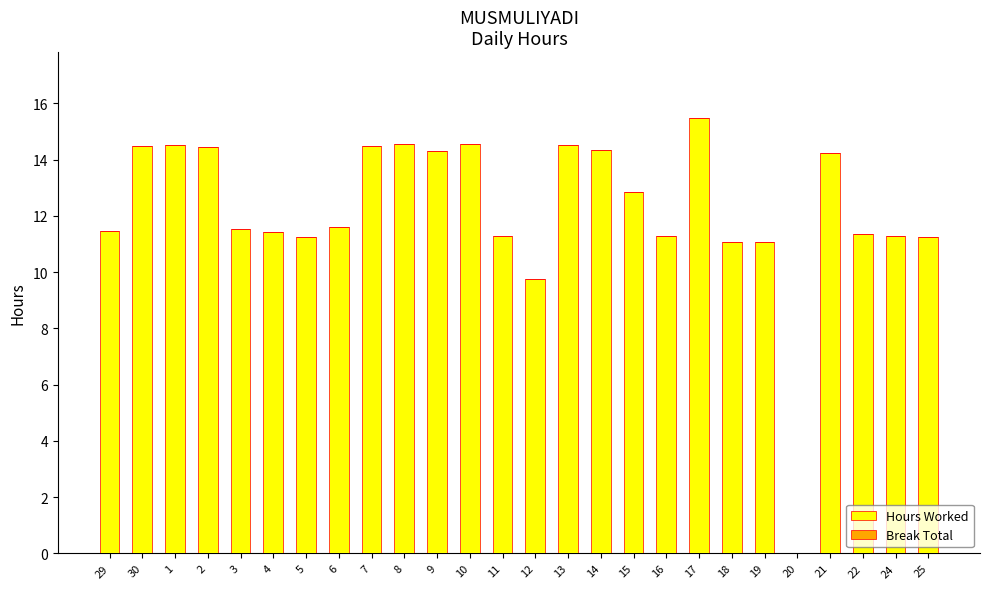

What is the greatest value displayed?

15.5